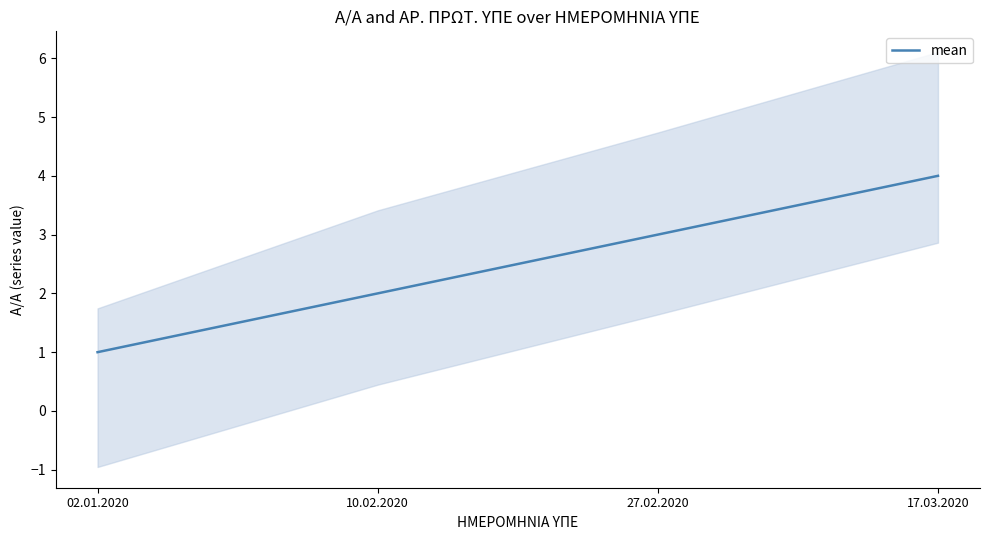

At which label does the data first exceed 3?

17.03.2020